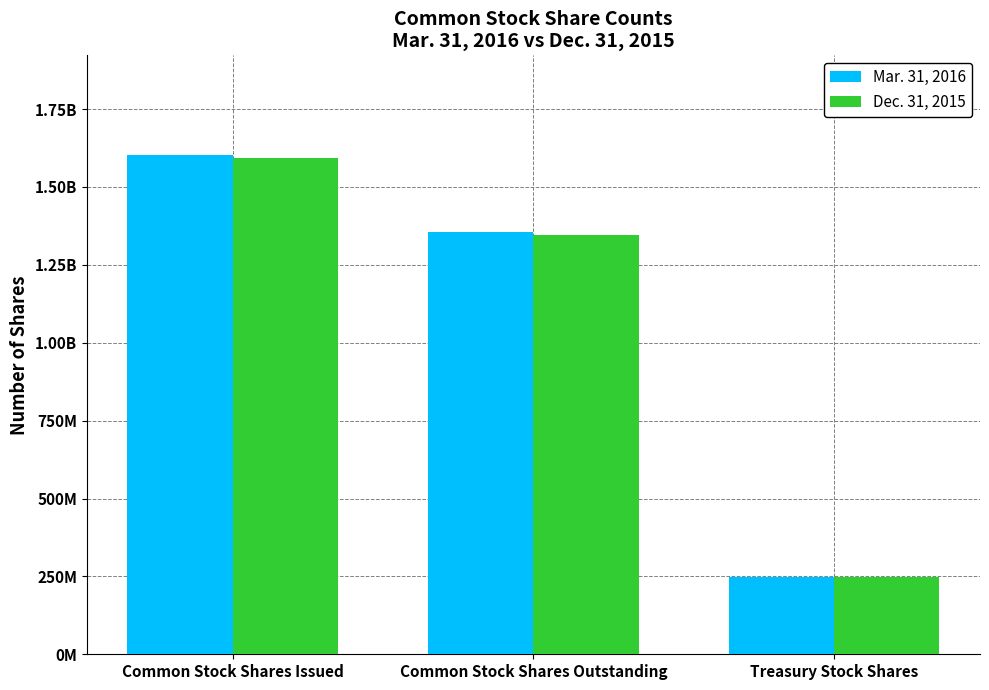

Does the chart contain stacked bars?

No